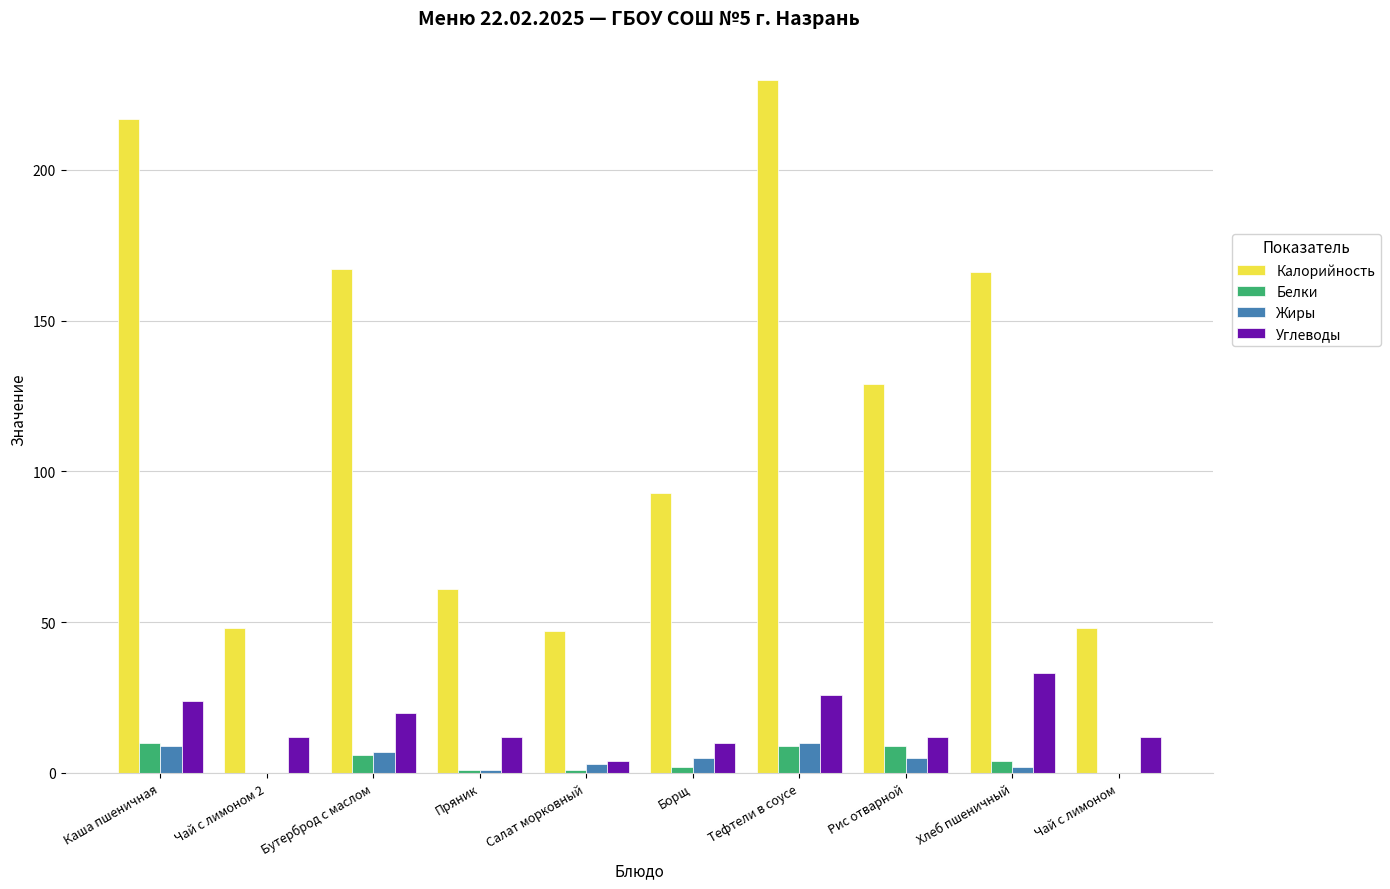

Reading left to right, extract all data points from this chart.

Калорийность: 217	48	167	61	47	93	230	129	166	48
Белки: 10	0	6	1	1	2	9	9	4	0
Жиры: 9	0	7	1	3	5	10	5	2	0
Углеводы: 24	12	20	12	4	10	26	12	33	12